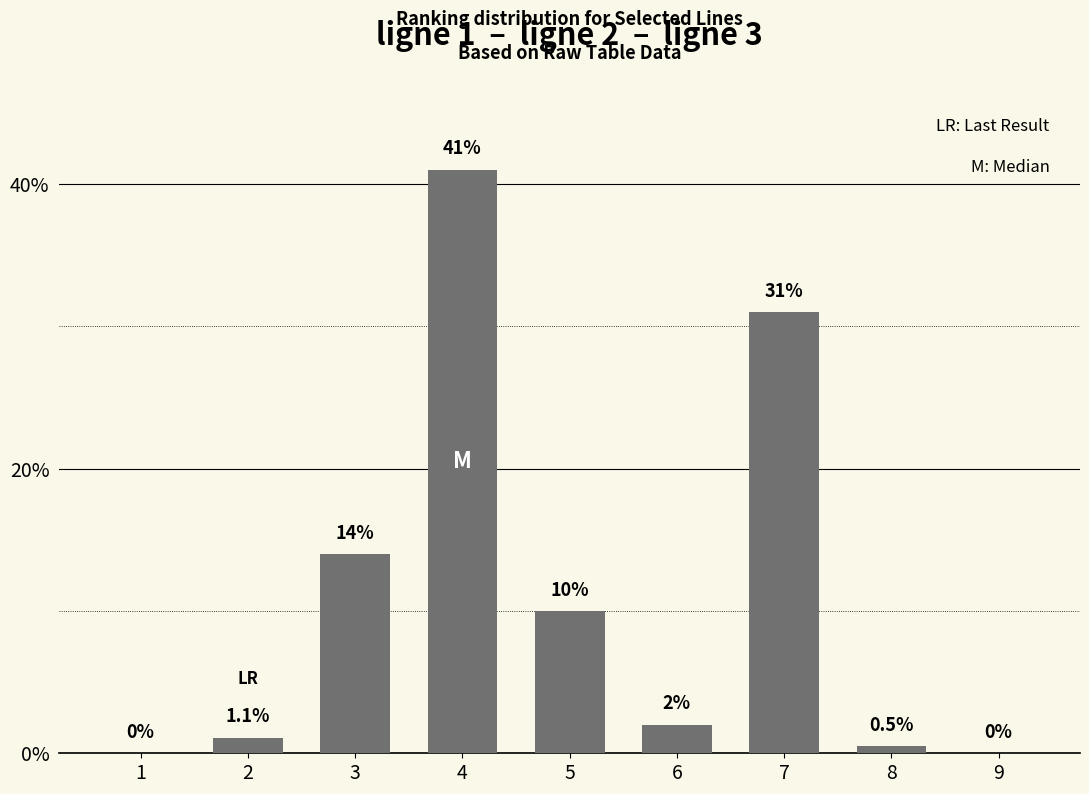

Are the bars horizontal?

No